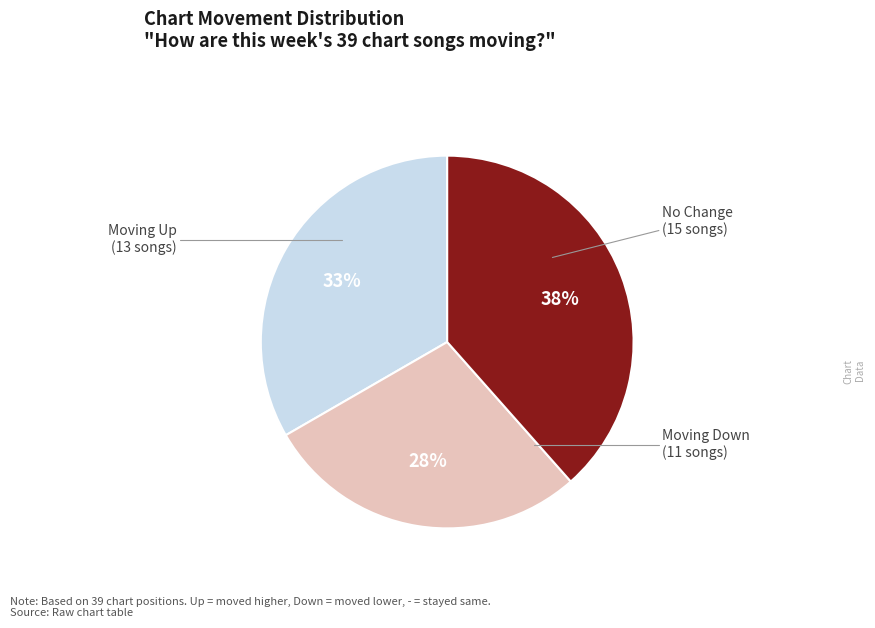

To the nearest percent, what is the average slice percentage?

33%